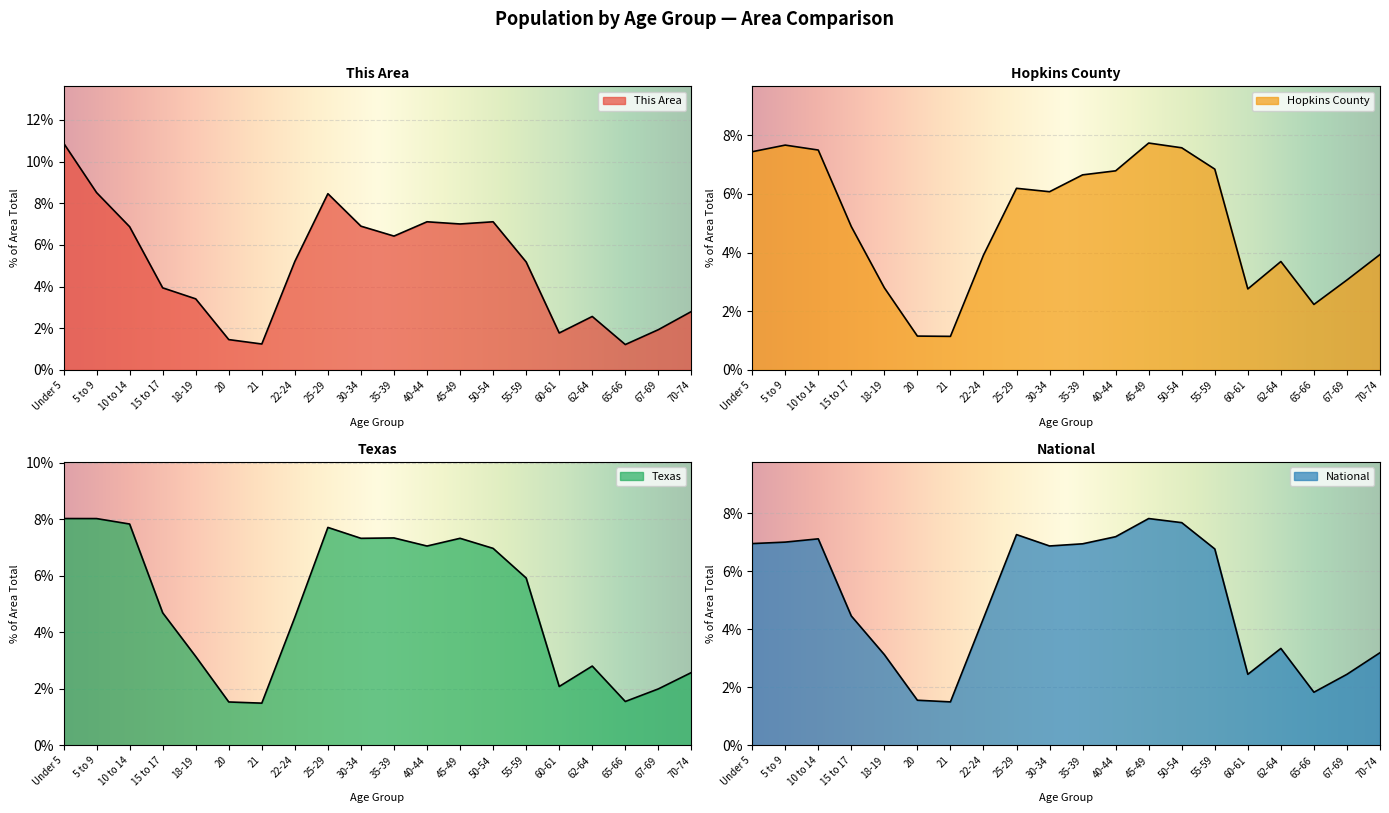

After their last crossing, which series has the higher values: Hopkins County or This Area?

Hopkins County